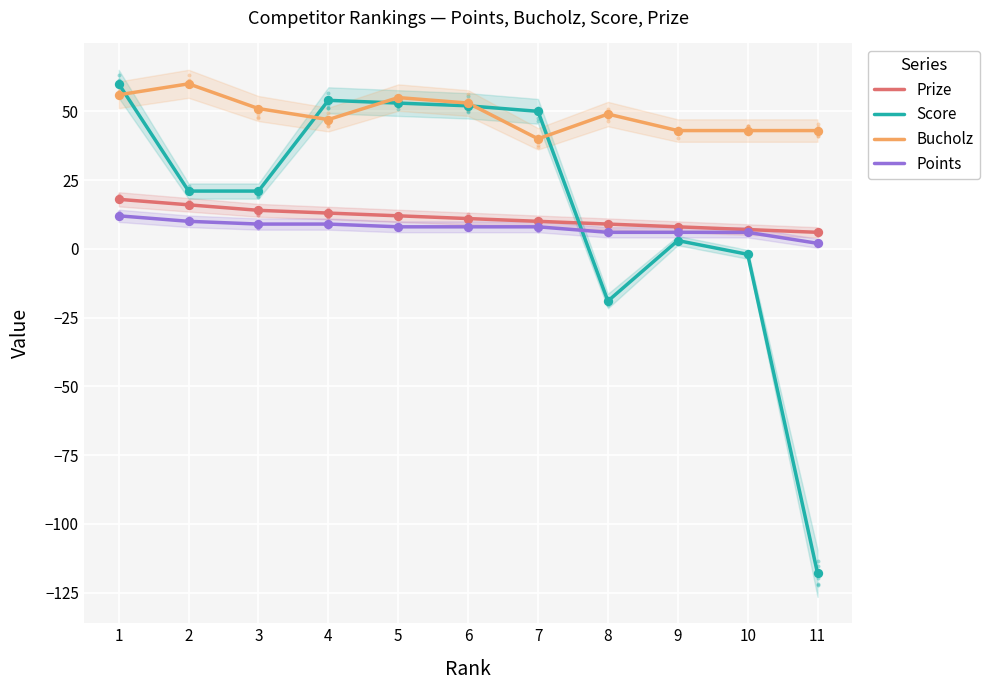

Which series reaches the maximum Y coordinate?

Score